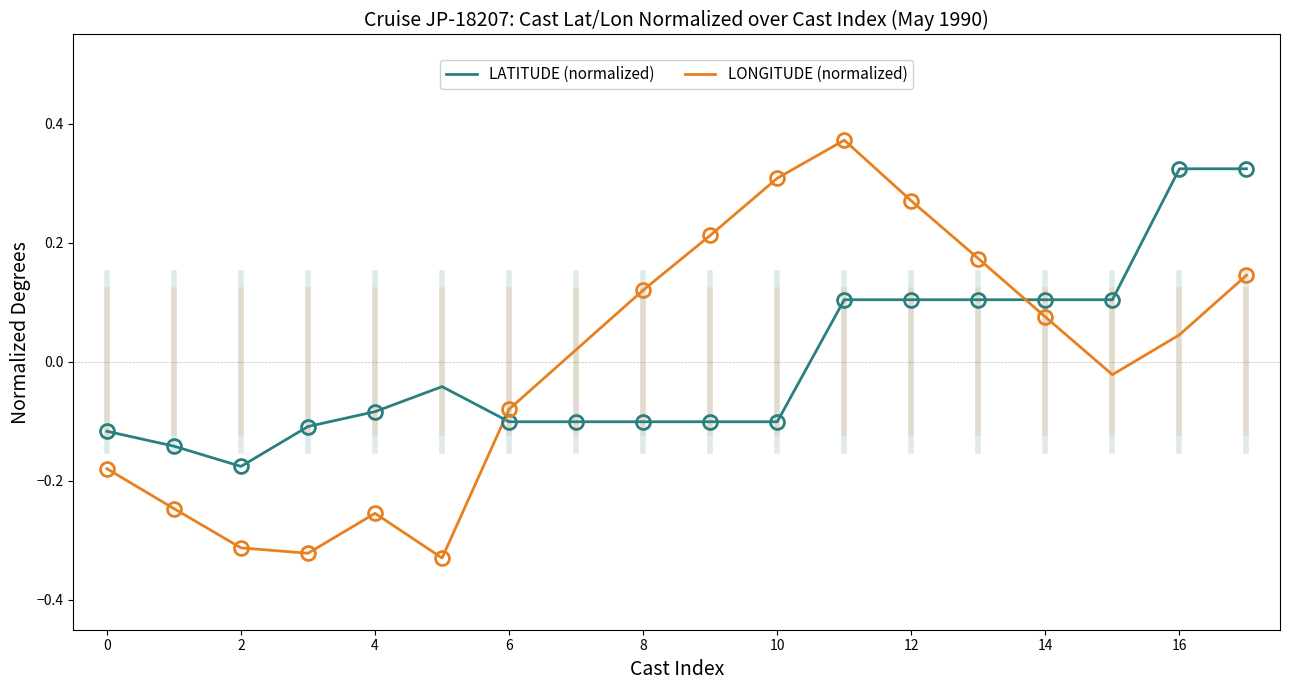

What is the difference between the maximum and minimum values in the LONGITUDE (normalized) series?

0.7